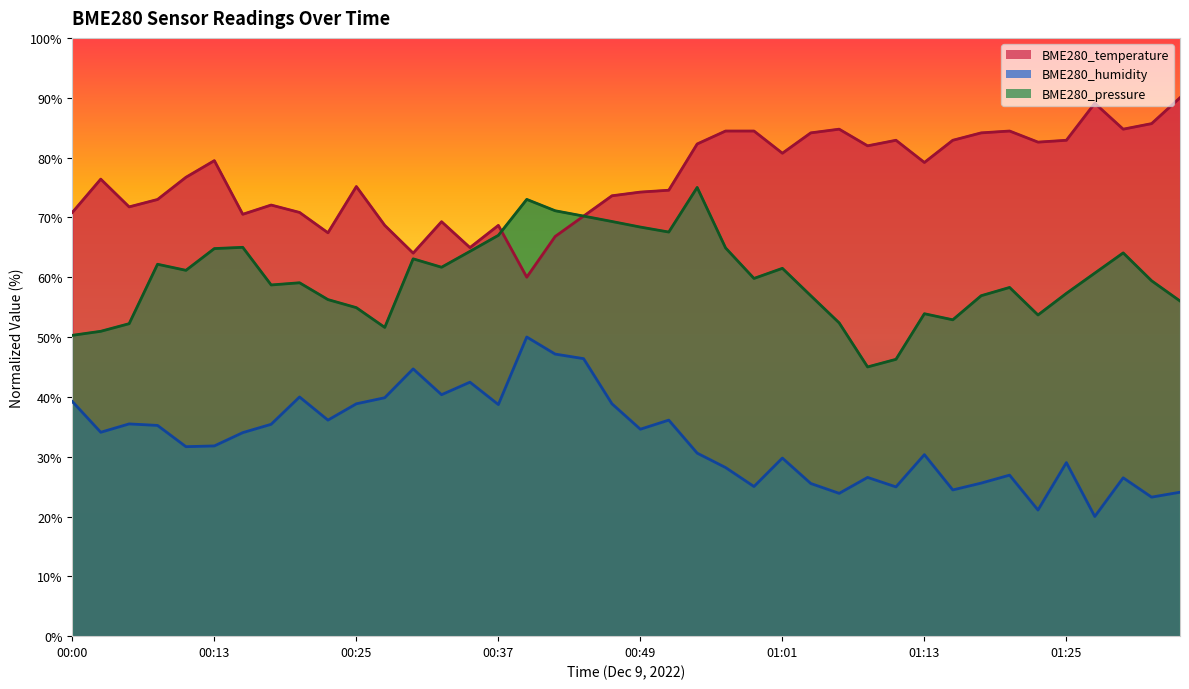

What is the difference between the second highest and second lowest values in the BME280_temperature series?

25.1